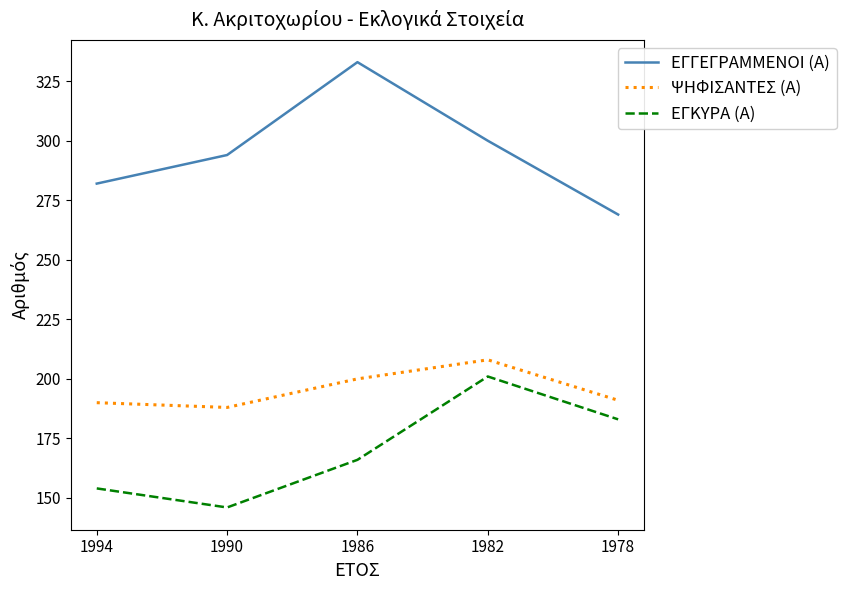

How many lines are shown in the chart?

3